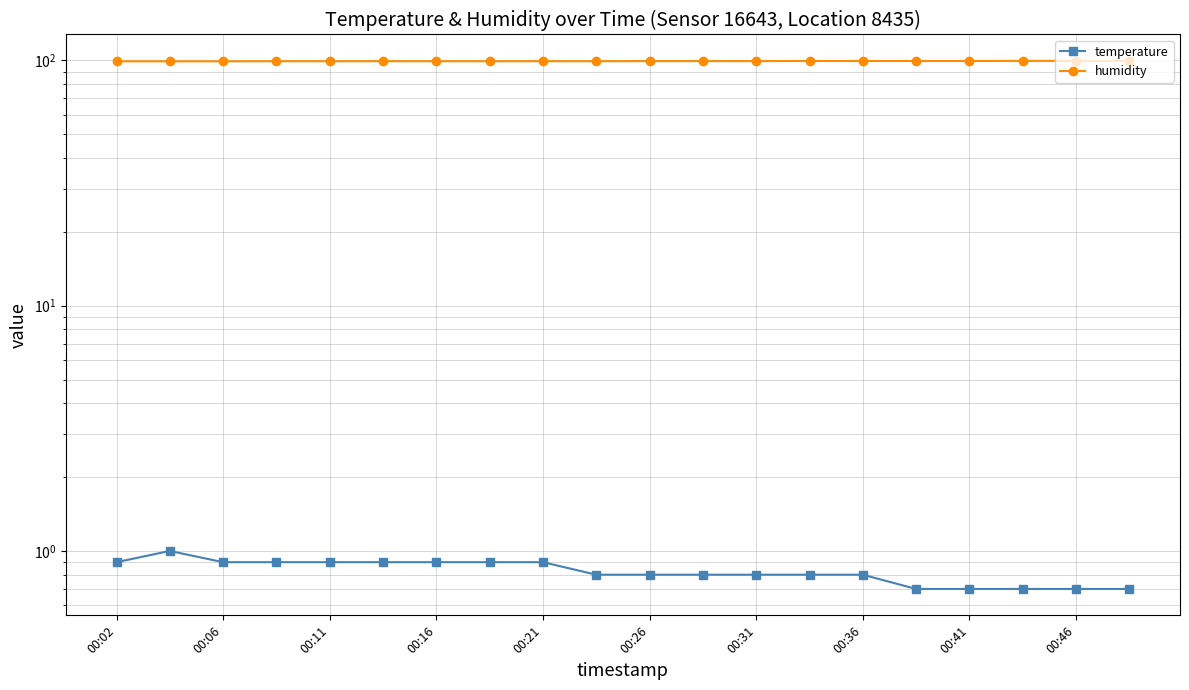

How many lines are shown in the chart?

2